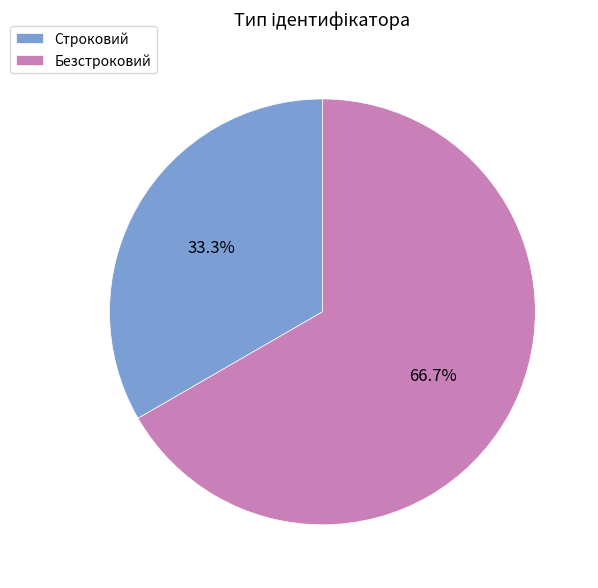

To the nearest percent, what is the difference between the largest and smallest slice percentages?

33%